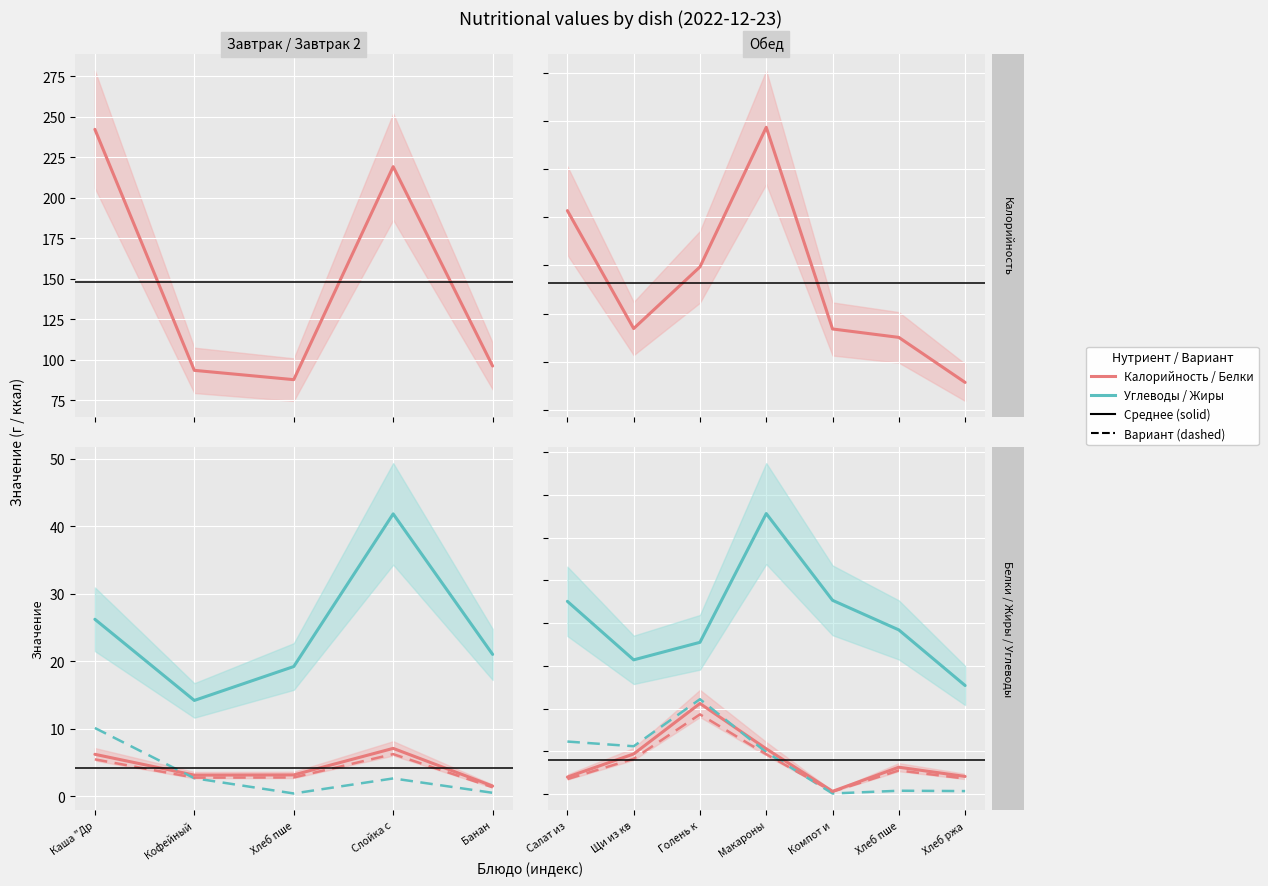

Which series changed the most between Щи из кв and Компот и?

Углеводы